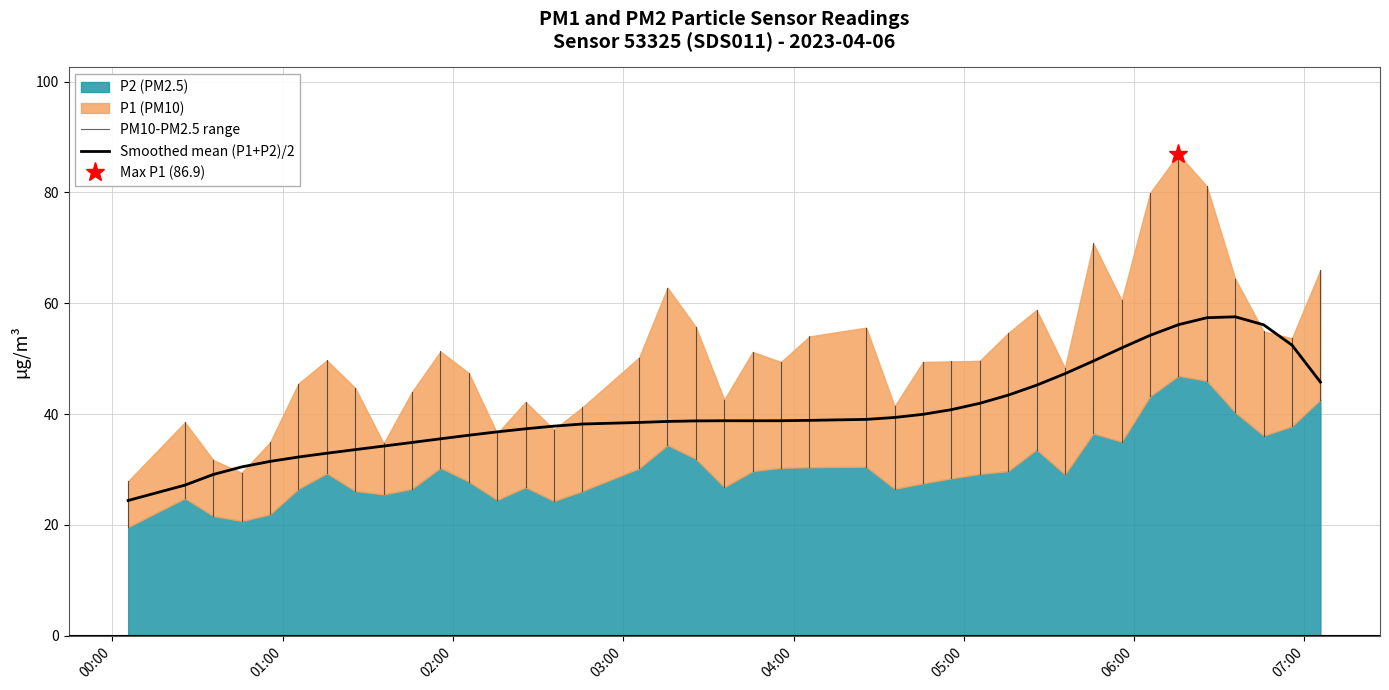

Is the value of P1 at 3 greater than the value of P2 at 17?

No